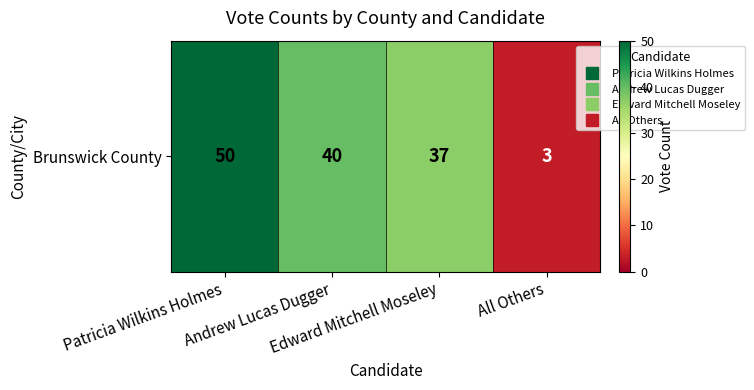

List the labels in order of value, smallest first.

All Others, Edward Mitchell Moseley, Andrew Lucas Dugger, Patricia Wilkins Holmes